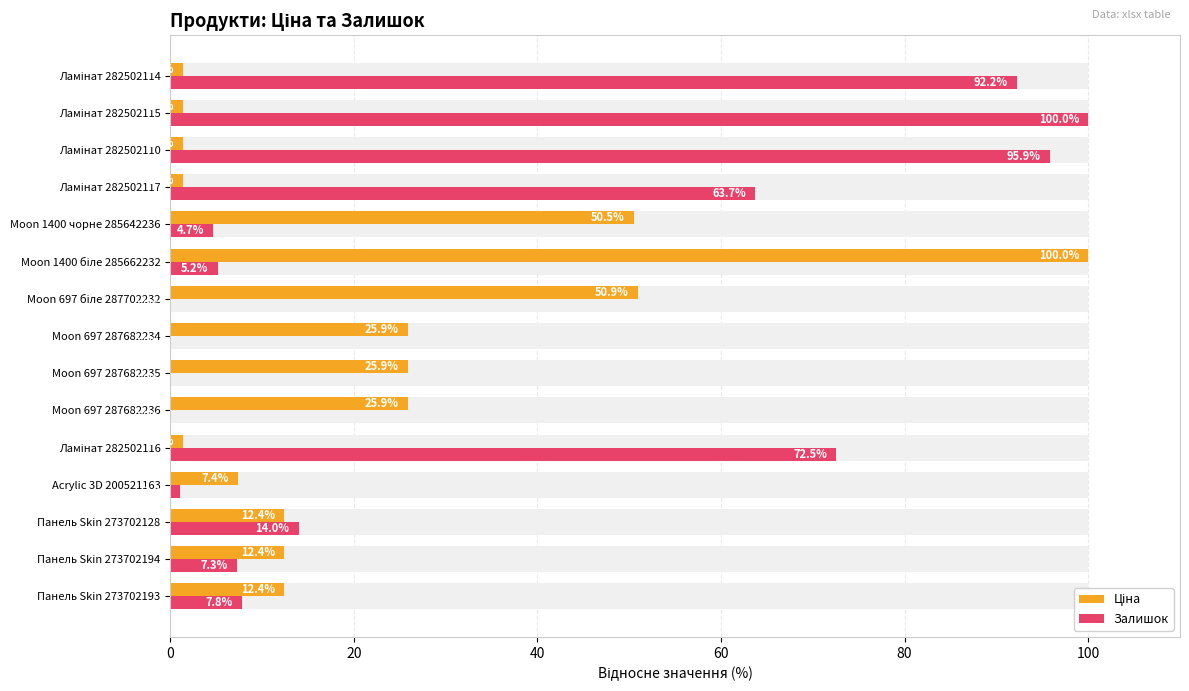

How many bars are there in total?

30